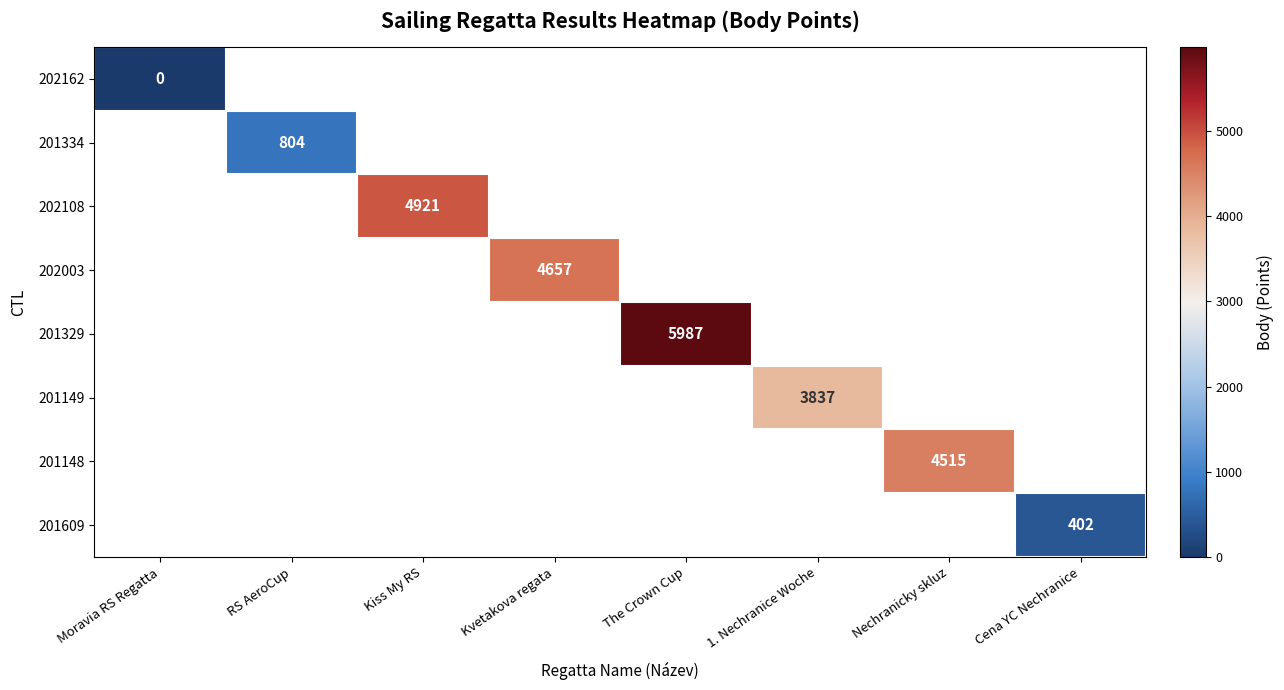

True or false: 202003 has a value of 6322 at Kvetakova regata.

False